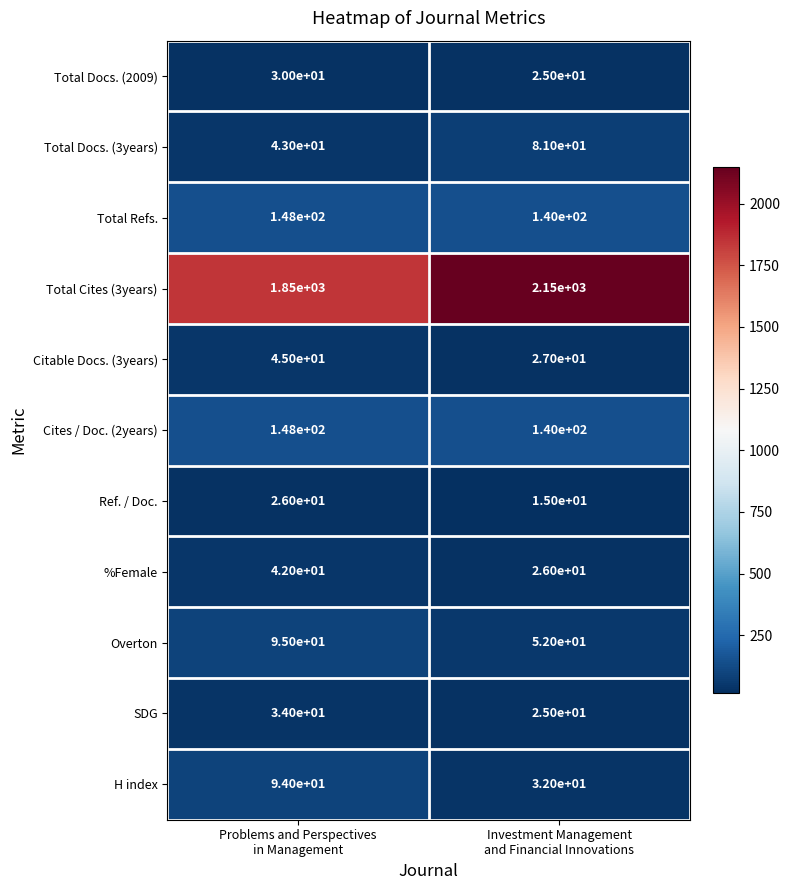

What is the maximum value shown in the chart?

2150